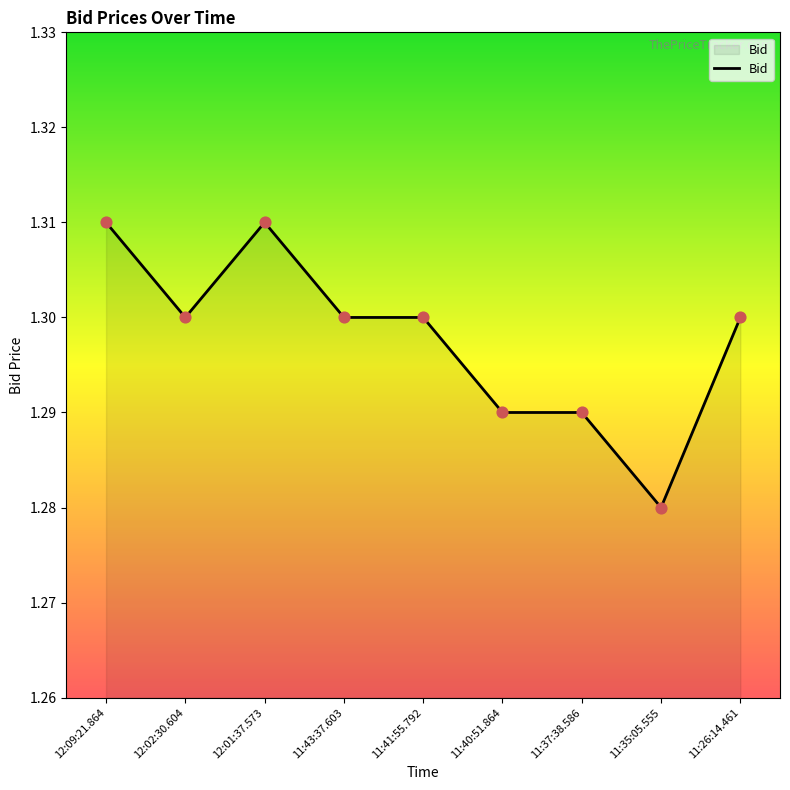

Which has a higher value, 12:02:30.604 or 11:40:51.864?

12:02:30.604